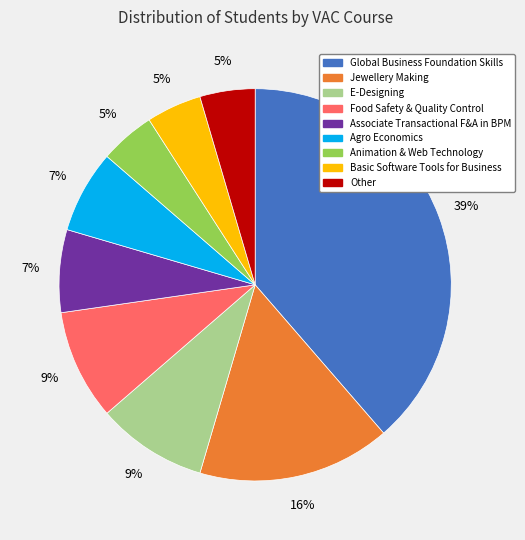

Does any single category account for the majority?

No